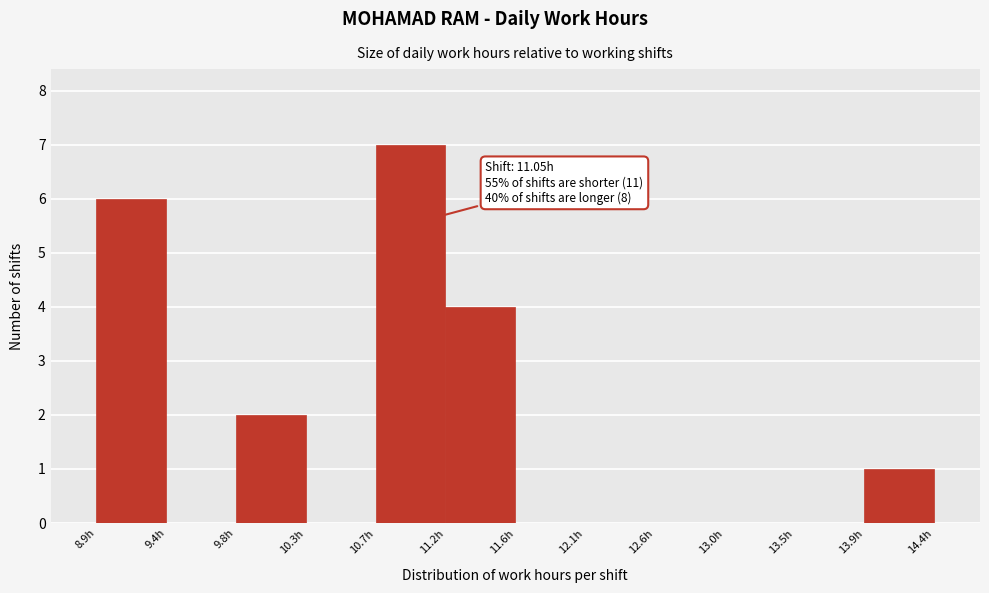

Over which range of the x-axis is the bar tallest?

10.75 to 11.20